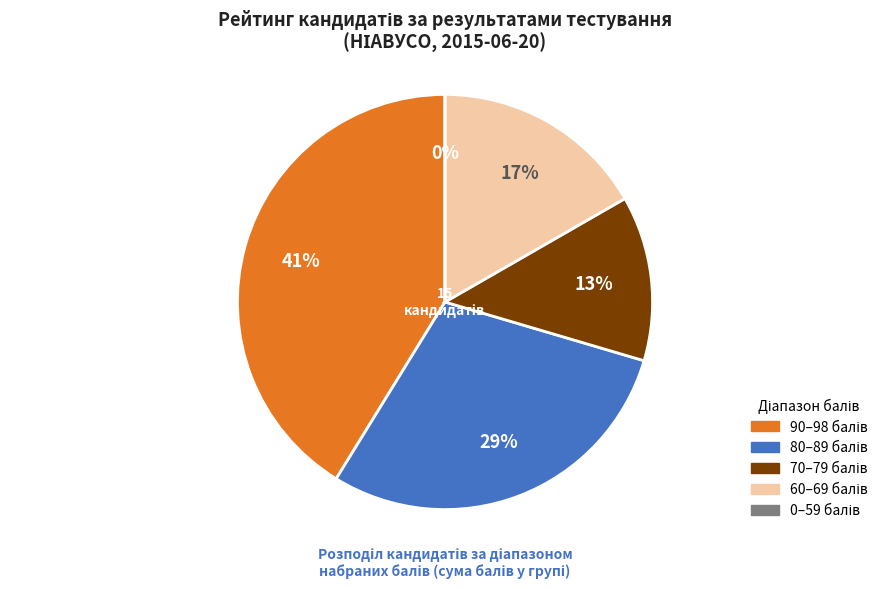

True or false: Кутний Зіновій accounts for 15% of the total.

False